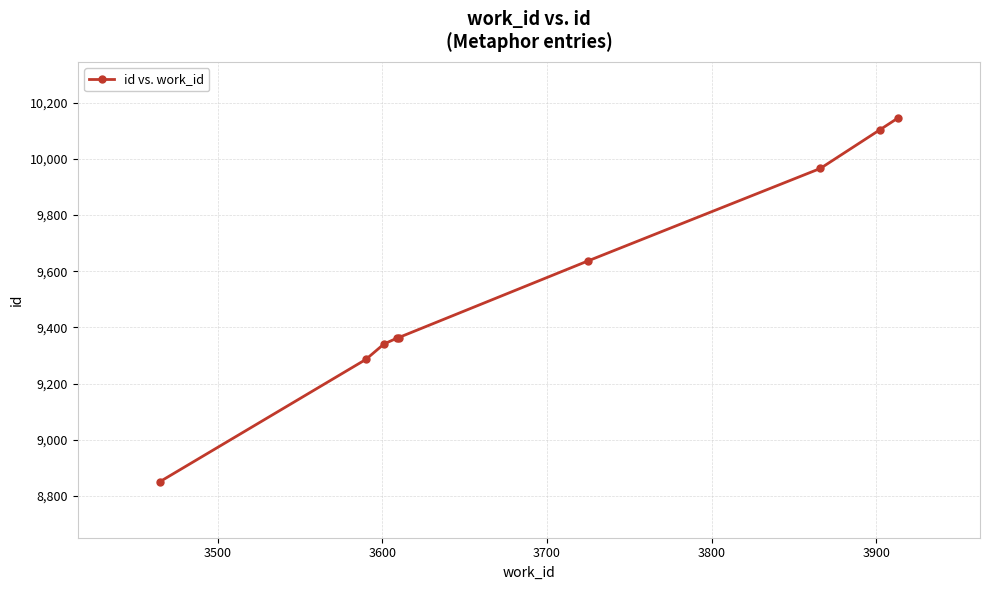

What is the value of the 8th point from the left?

10103